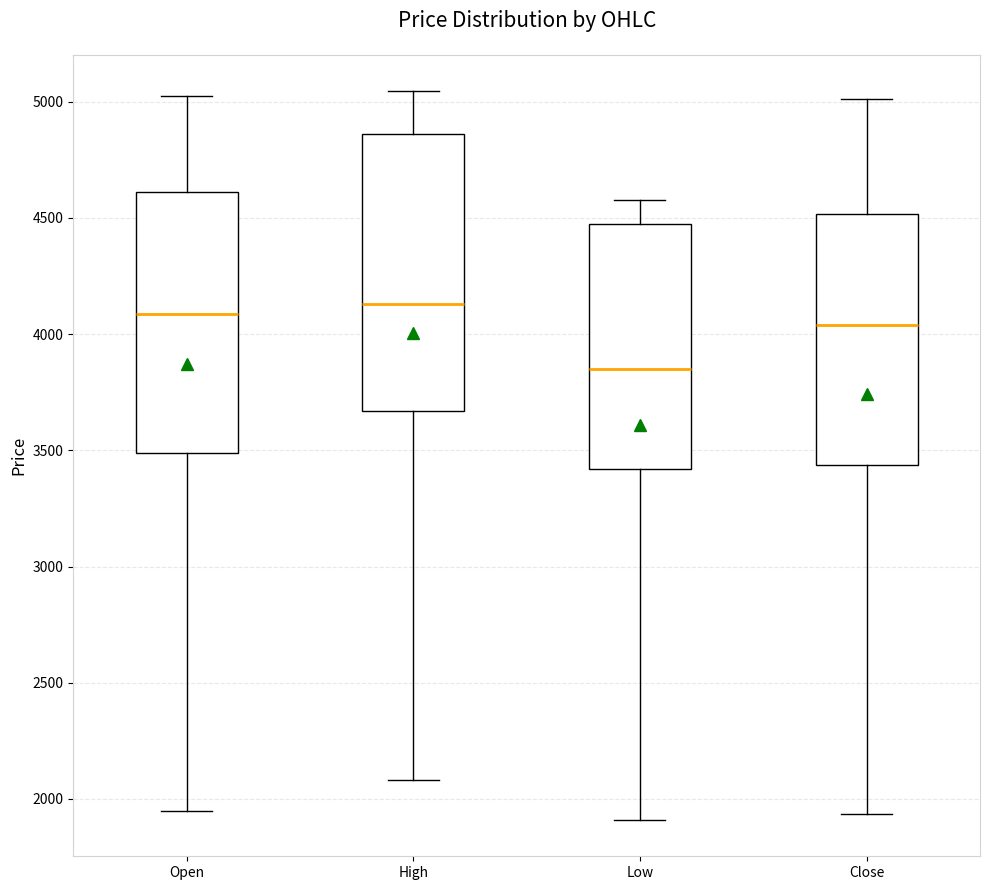

Where does the upper whisker of the box for High end on the y-axis? The values are not printed on the chart, so give them approximately, as read against the axis.

5050